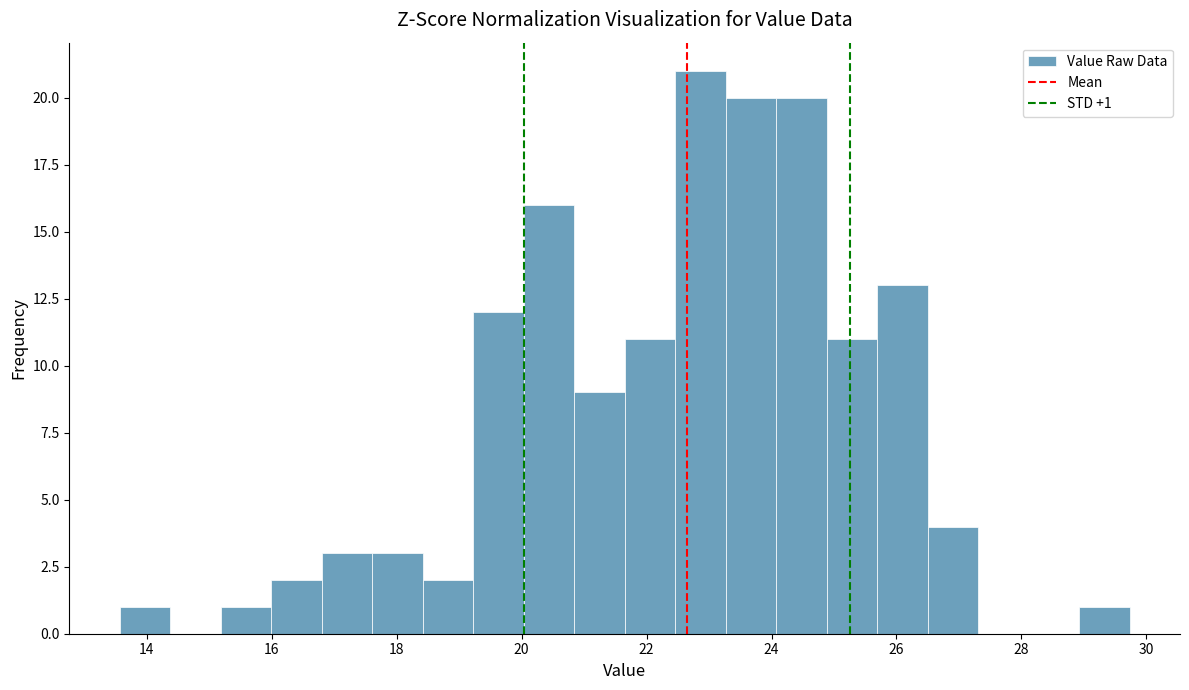

Over which range of the x-axis is the bar tallest?

22.4 to 23.2